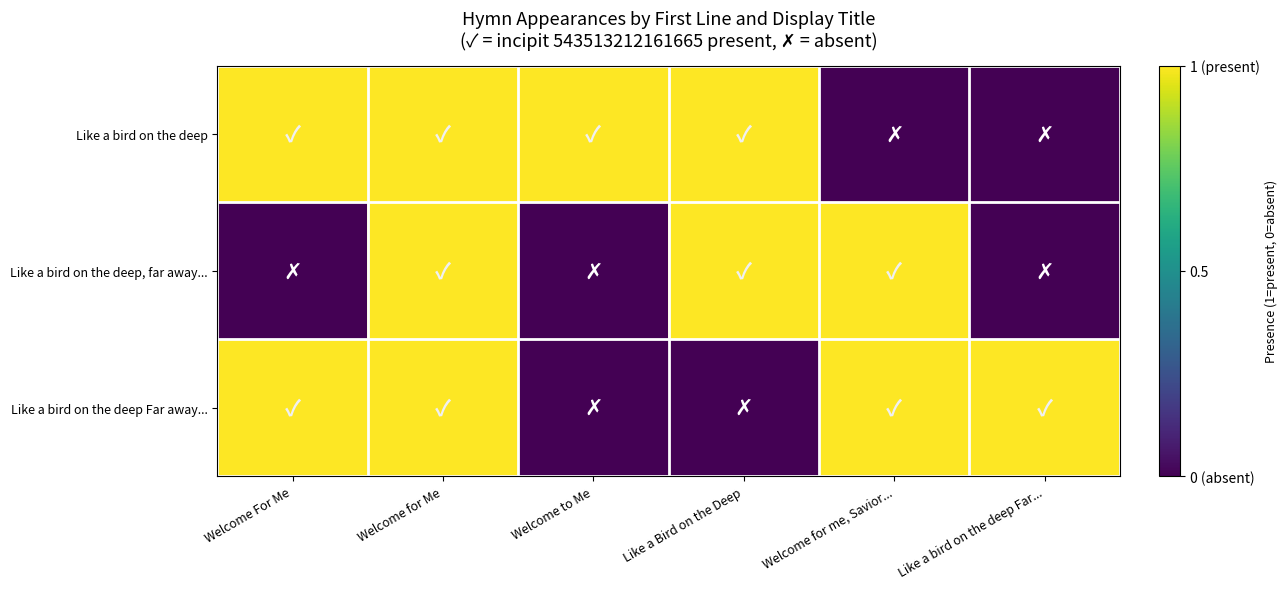

How many distinct data groups are displayed?

3